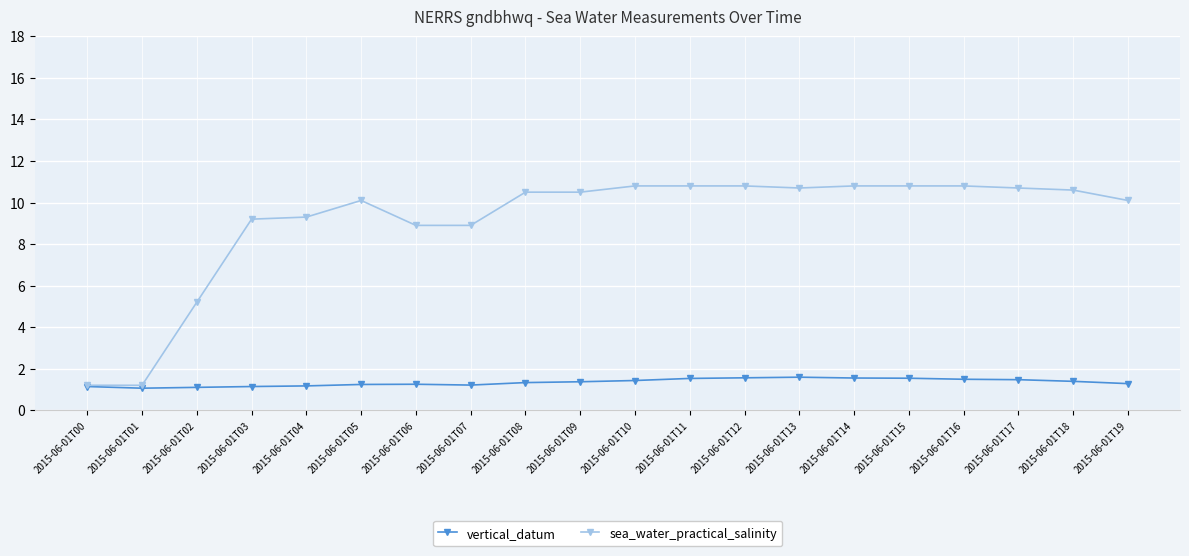

Between 2015-06-01T15 and 2015-06-01T19, which series saw the biggest shift?

sea_water_practical_salinity